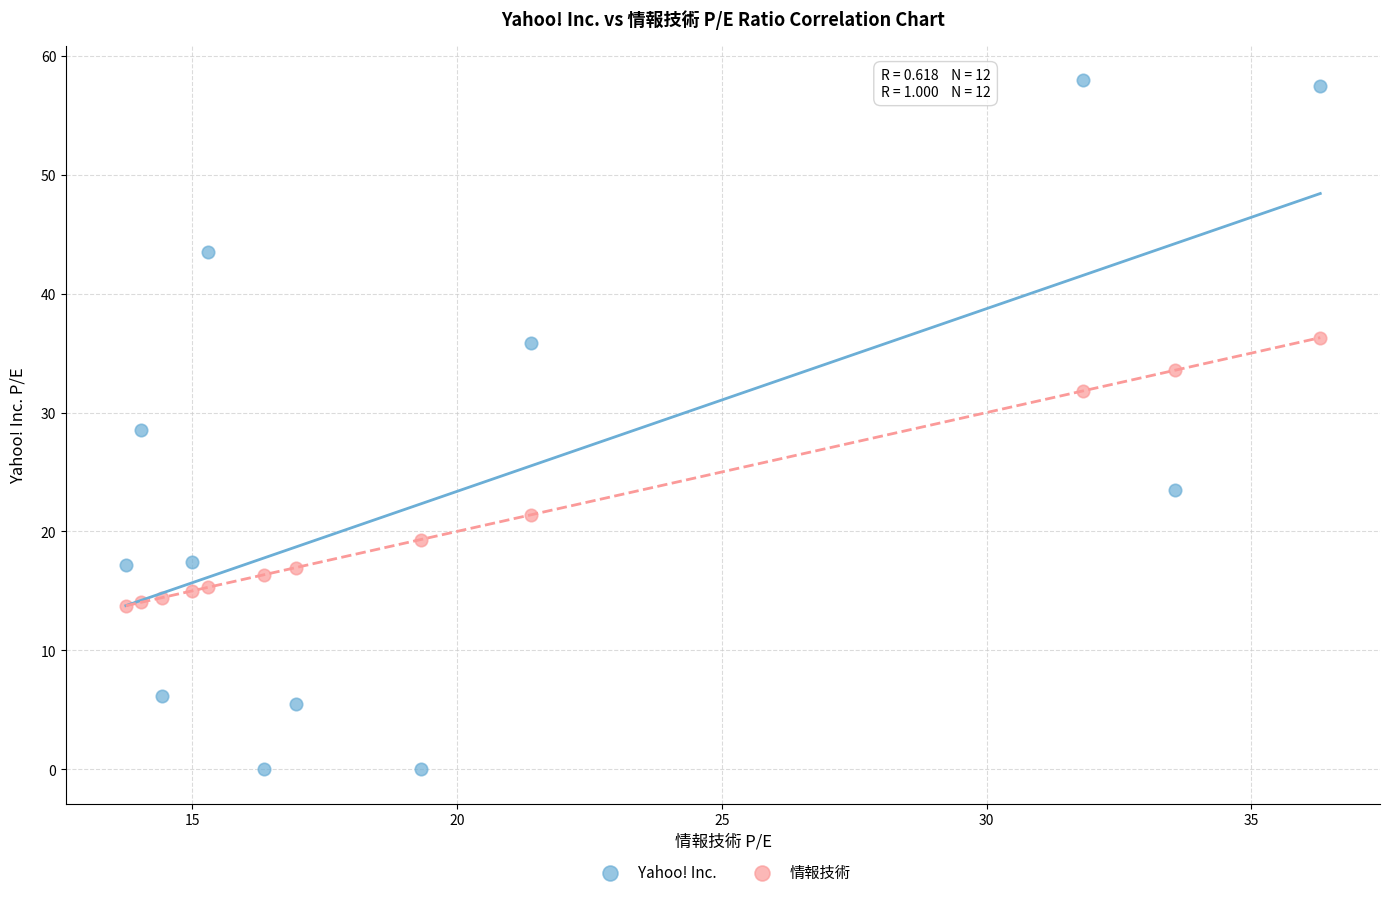

In the 情報技術 series, what Y value is closest to 25?

21.4